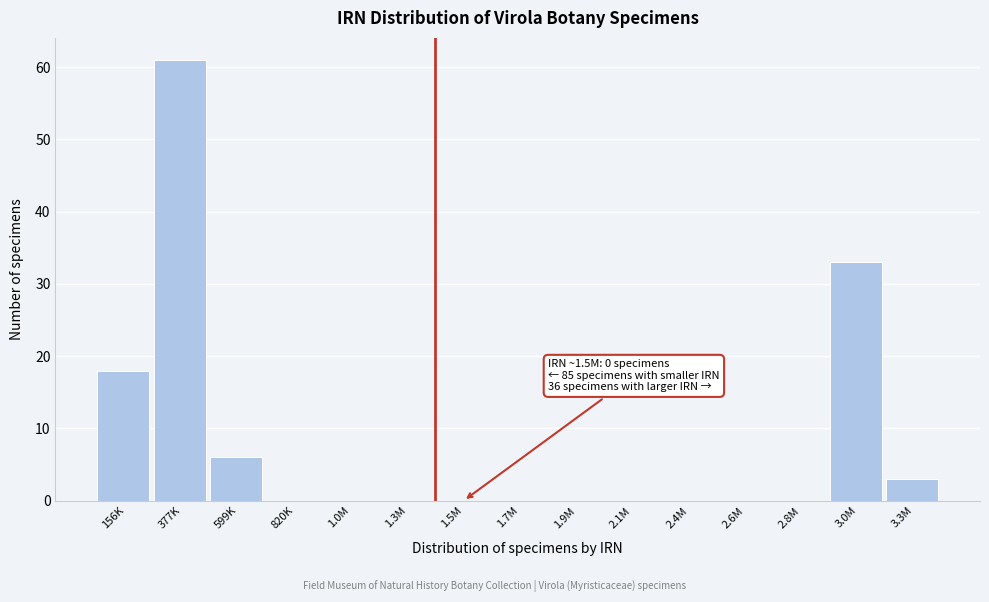

Reading right to left, what are all the values shown in this chart?

3.3M=3	3.0M=33	2.8M=0	2.6M=0	2.4M=0	2.1M=0	1.9M=0	1.7M=0	1.5M=0	1.3M=0	1.0M=0	820K=0	599K=6	377K=61	156K=18